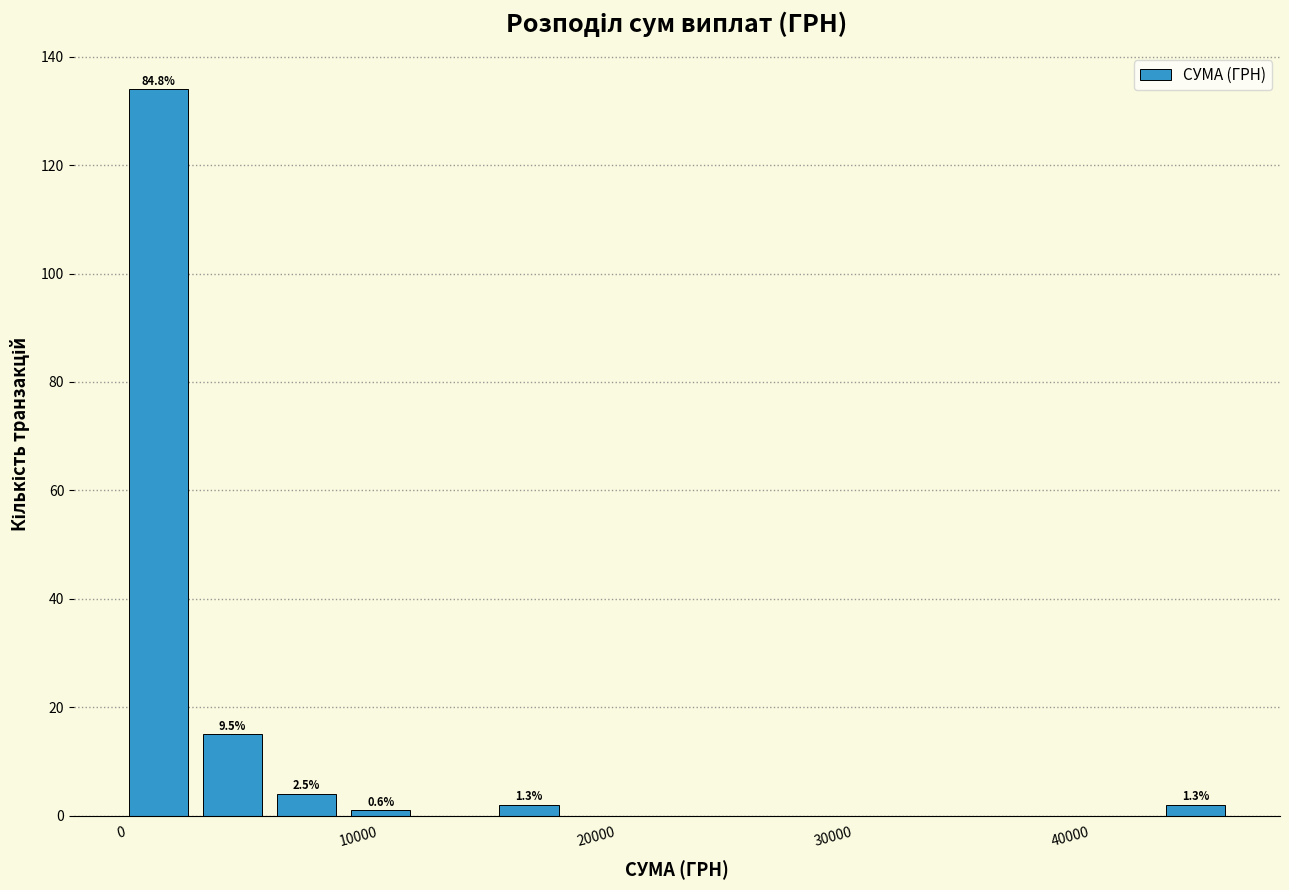

Read against the x-axis, roughly where is the centre of the tallest bar?

2000